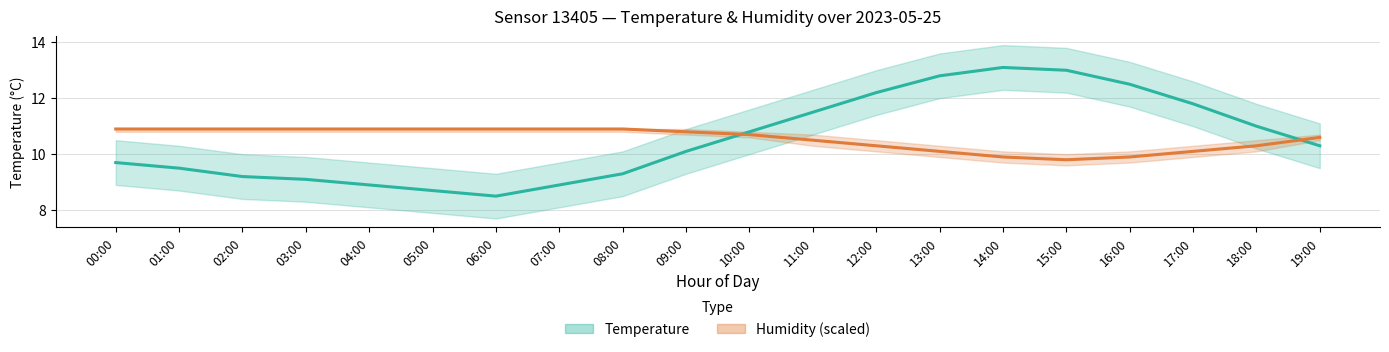

After their last crossing, which series has the higher values: Humidity offset (% − 89) or Temperature (°C)?

Humidity offset (% − 89)